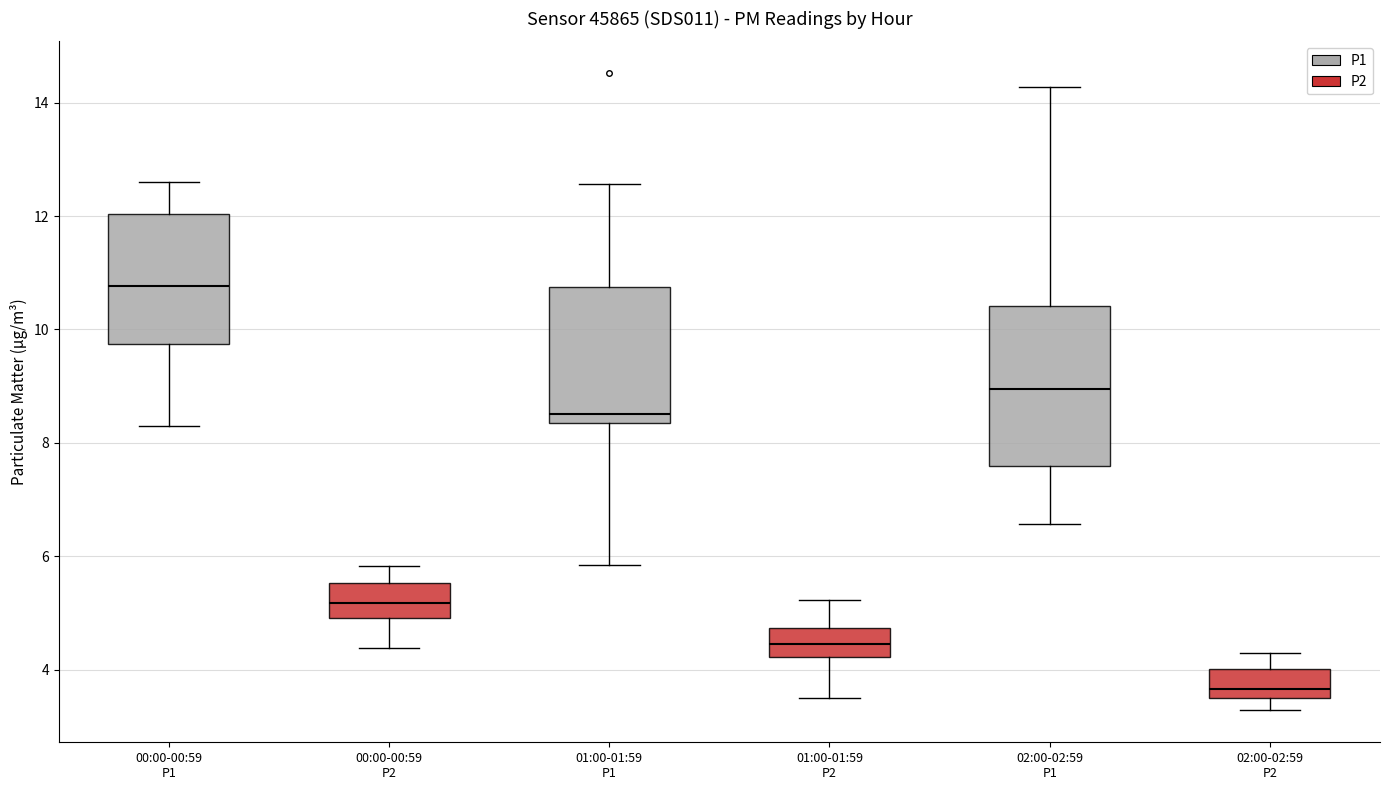

Reading left to right, transcribe this box plot: for each box, give where its median line is, the range the box spans, and where its two whiskers end, as read against the y-axis. The values are not printed on the chart, so give them approximately, as read against the axis.

00:00-00:59 P1: median 10.8, box 9.8 to 12.0, whiskers 8.4 to 12.6
00:00-00:59 P2: median 5.2, box 5.0 to 5.6, whiskers 4.4 to 5.8
01:00-01:59 P1: median 8.6, box 8.4 to 10.8, whiskers 5.8 to 12.6
01:00-01:59 P2: median 4.4, box 4.2 to 4.8, whiskers 3.6 to 5.2
02:00-02:59 P1: median 9.0, box 7.6 to 10.4, whiskers 6.6 to 14.2
02:00-02:59 P2: median 3.6 (just above the box's lower edge), box 3.6 to 4.0, whiskers 3.2 to 4.4